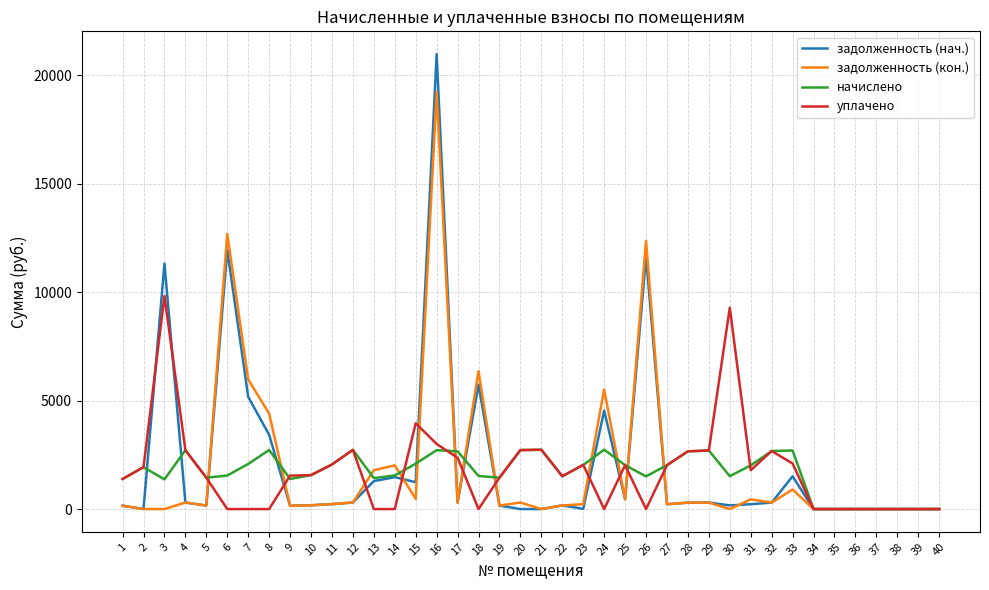

What is the spread (max minus min) of values at 26?

12367.5